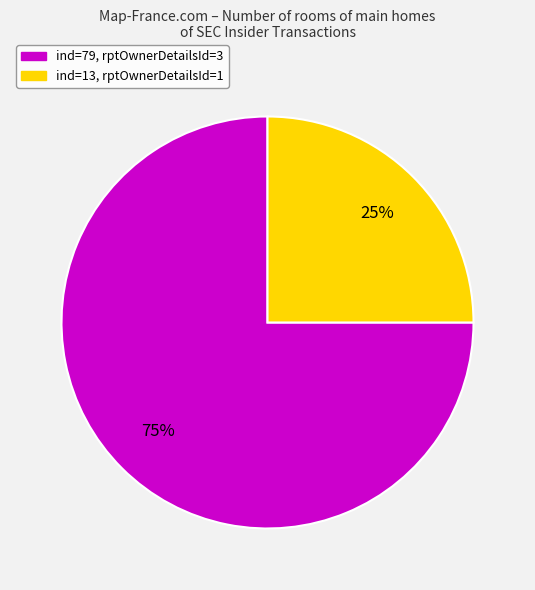

Does any single category account for the majority?

Yes